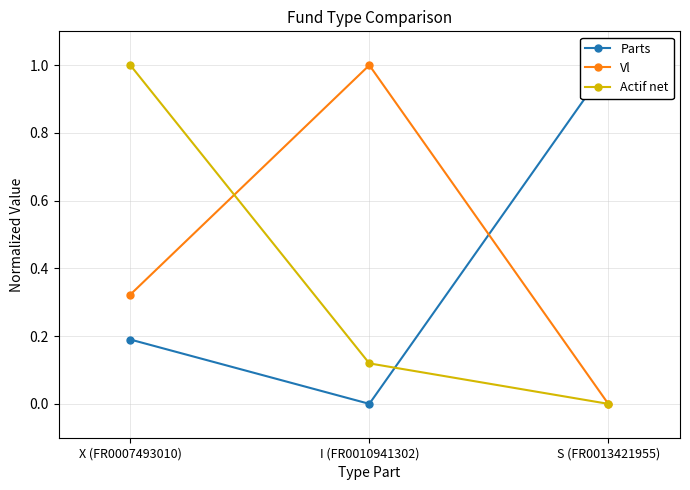

Which series has the largest total across all categories?

Vl